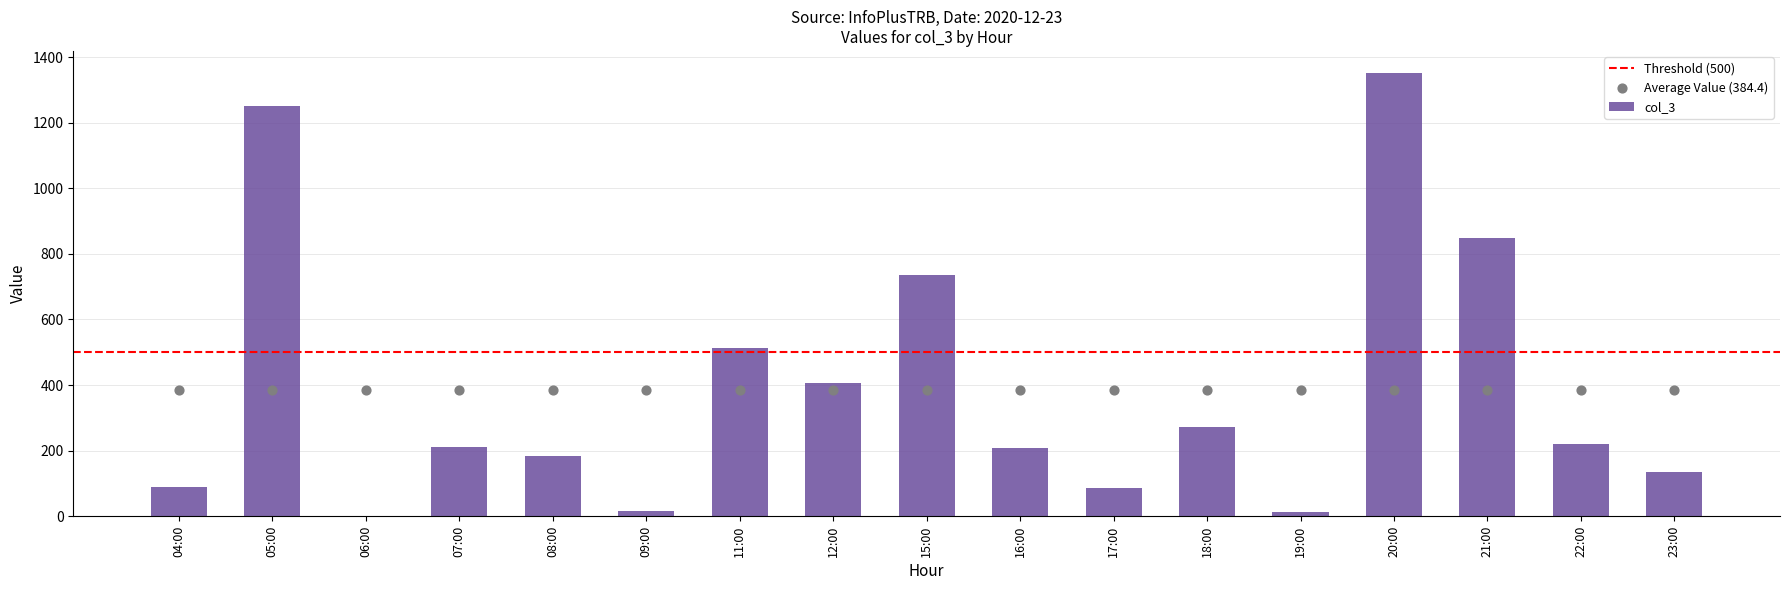

Approximately how many times larger is the value at 22:00 compared to 18:00?

0.8